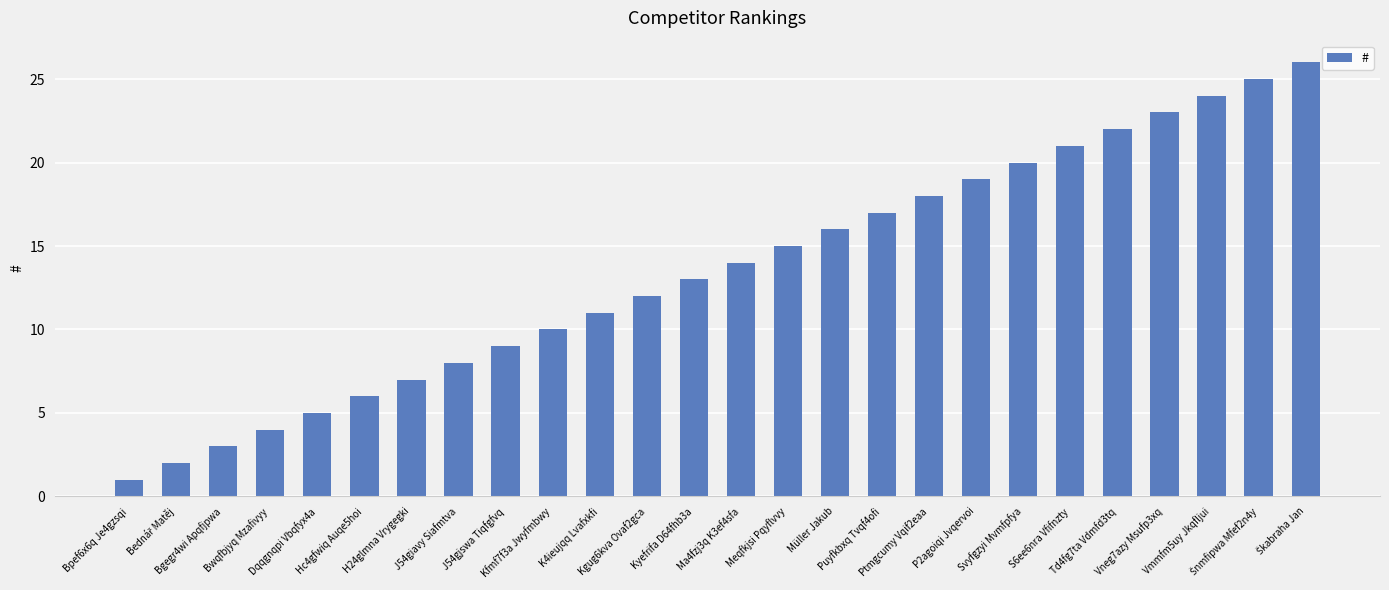

Which has a higher value, P2agoiqi Jvqervoi or Bpef6x6q Je4gzsqi?

P2agoiqi Jvqervoi